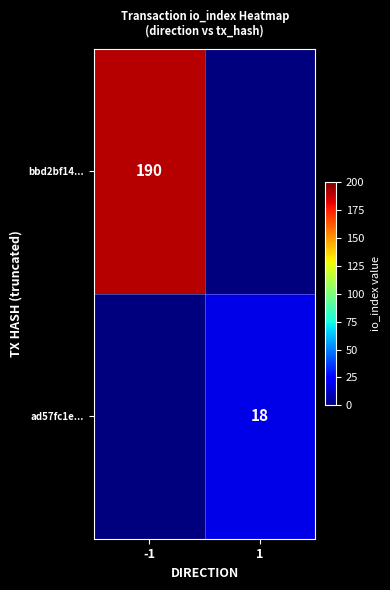

Is the value of ad57fc1e... at 1 greater than the value of bbd2bf14... at -1?

No